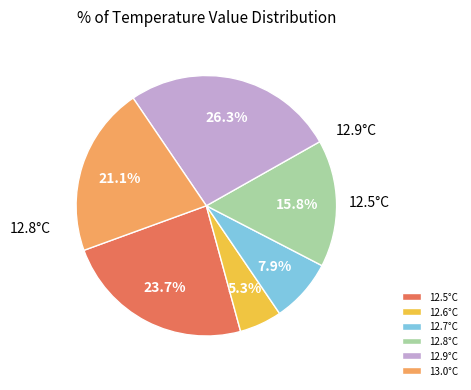

To the nearest percent, what percentage of the pie is 12.7°C?

8%